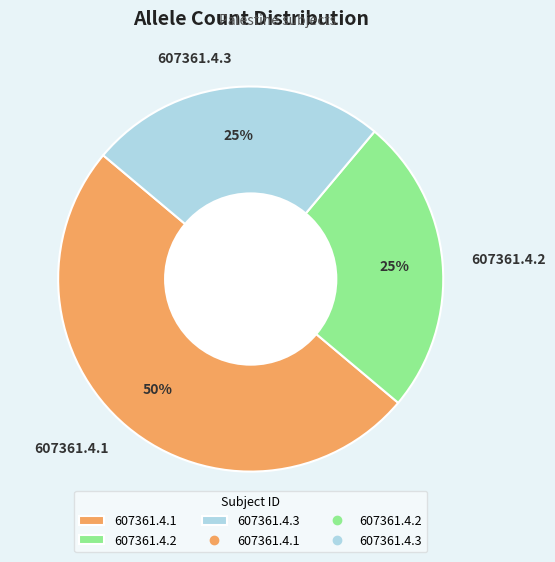

The 607361.4.2 slice represents 25% of the pie. True or false?

True